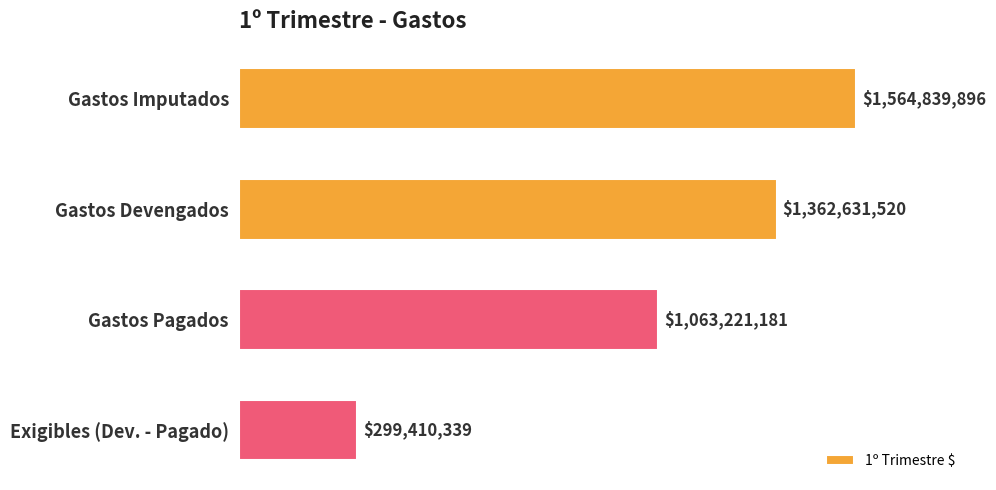

At which label is the value closest to 932125117?

Gastos Pagados